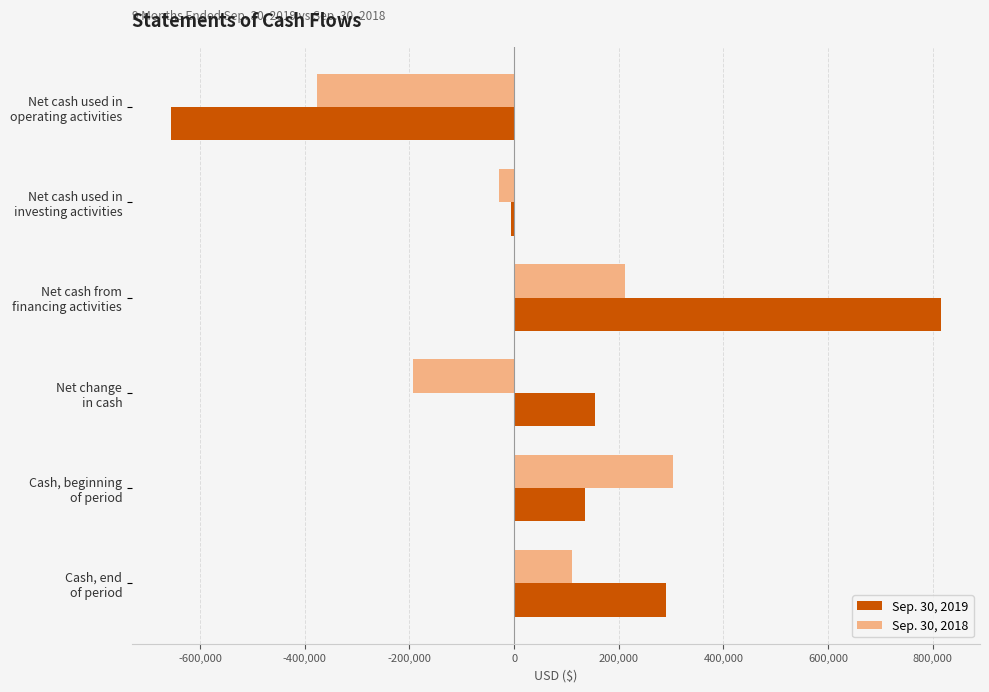

Which series has the largest total across all categories?

Sep. 30, 2019